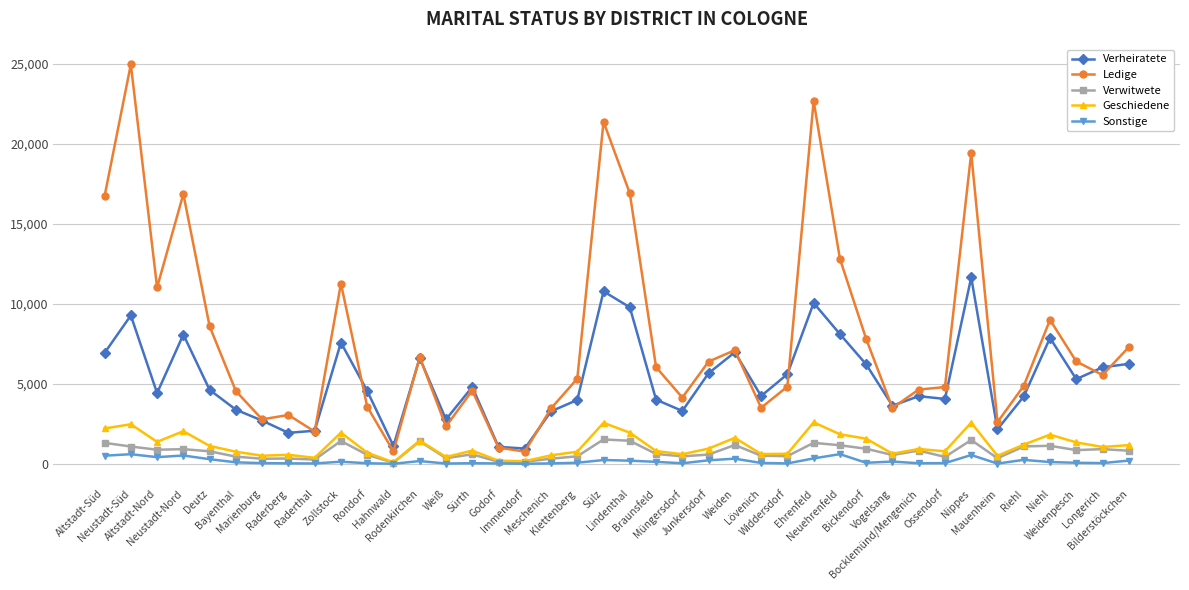

What is the greatest value displayed?

24954